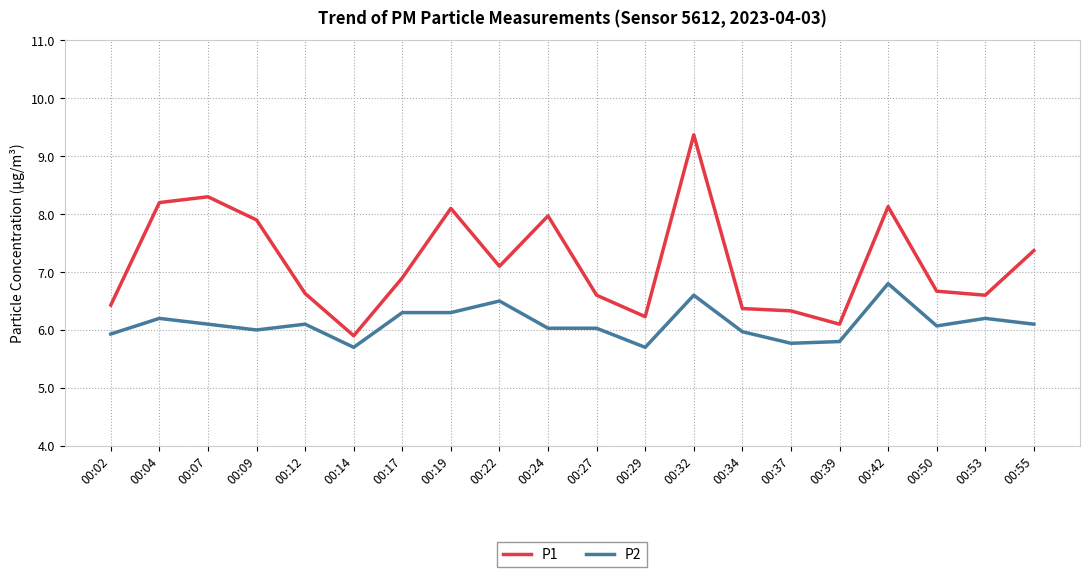

Does the chart have visible grid lines?

Yes